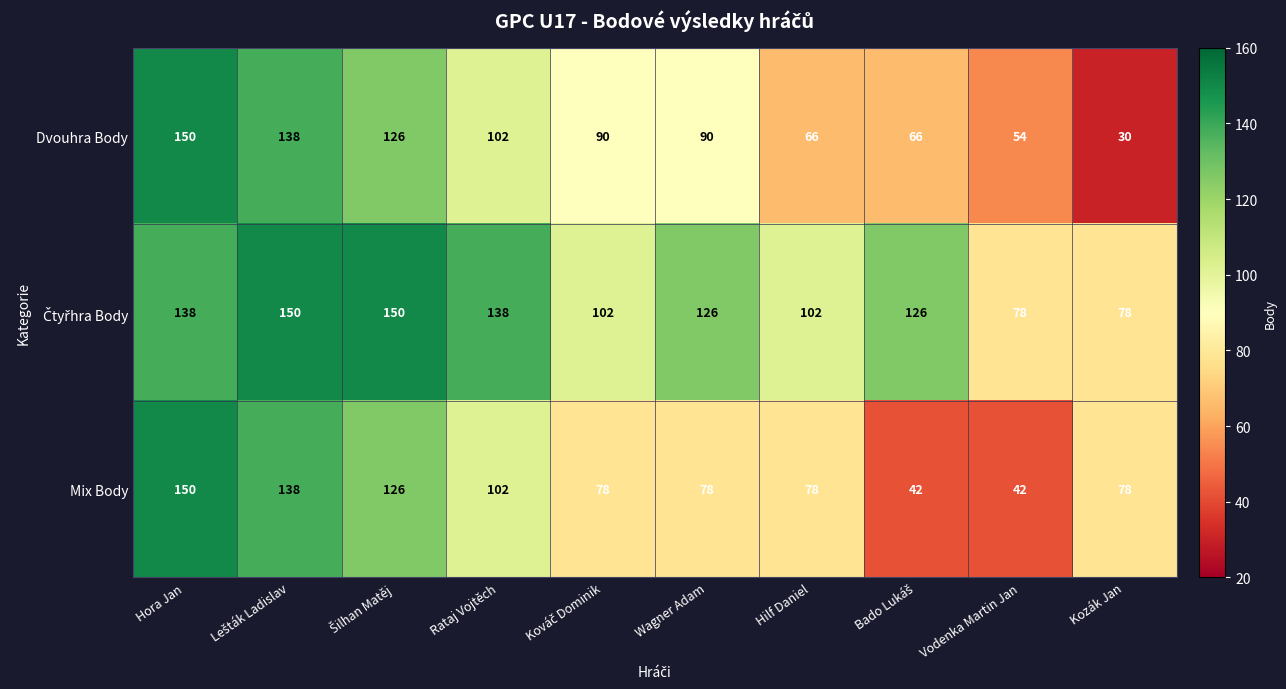

What is the average value of the Dvouhra Body series?

91